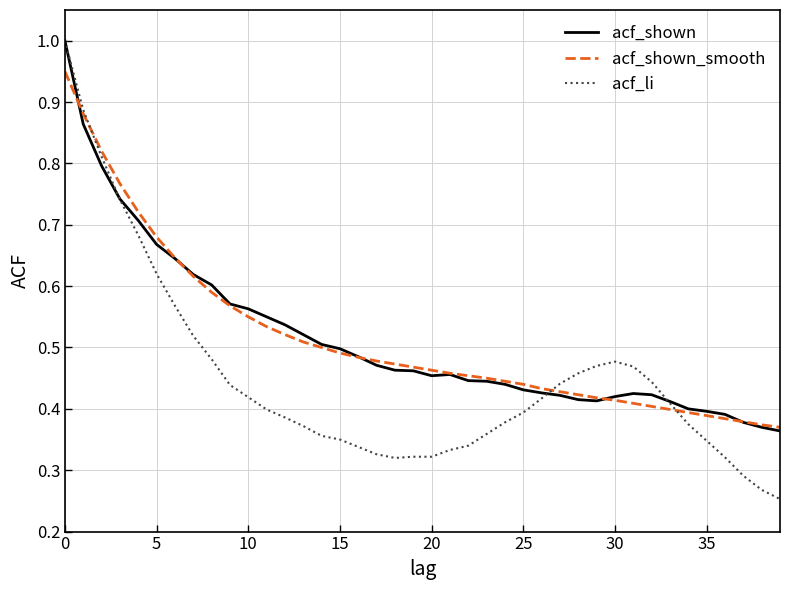

What is the maximum value for acf_li?

1.0